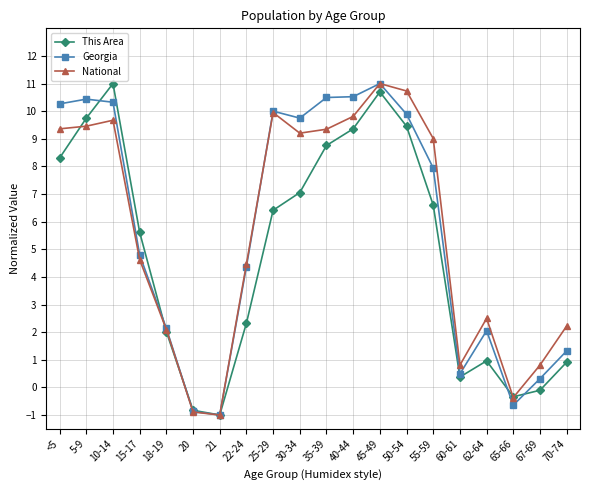

Which series ends up on top after the final intersection of This Area and National?

National